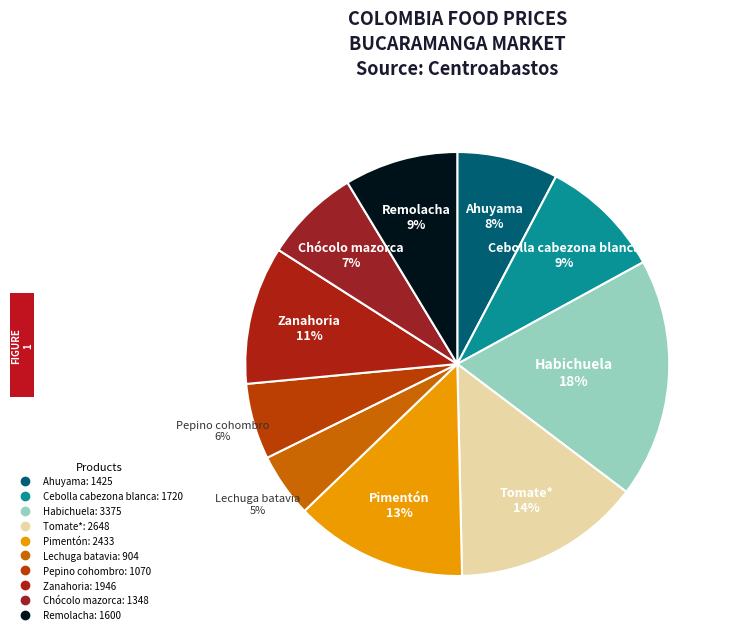

How many segments does this pie chart have?

10